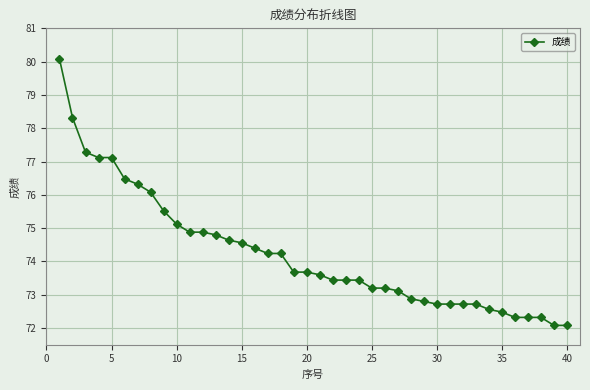

How many lines are shown in the chart?

1